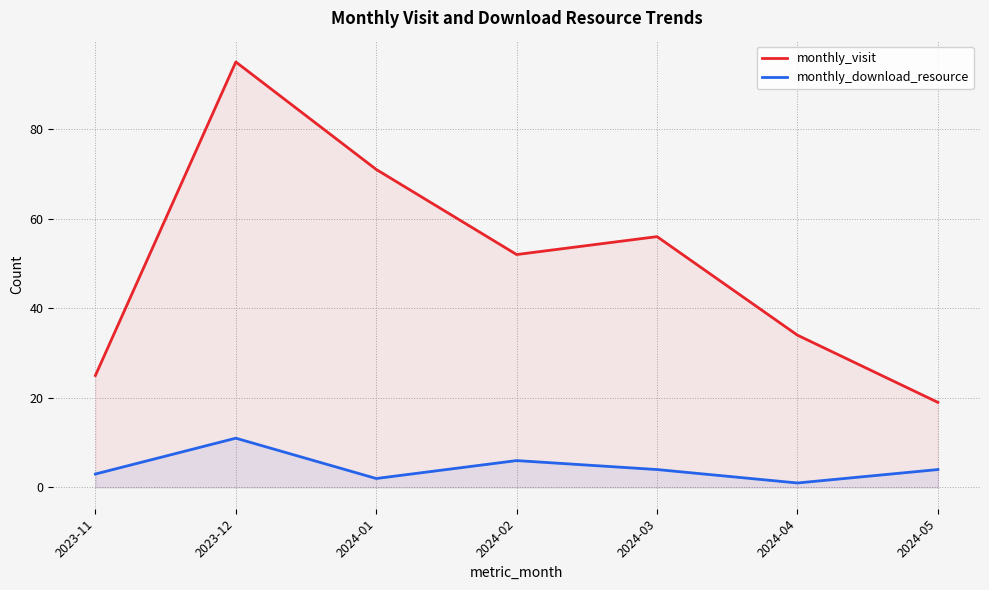

True or false: monthly_visit and monthly_download_resource intersect in this chart.

False